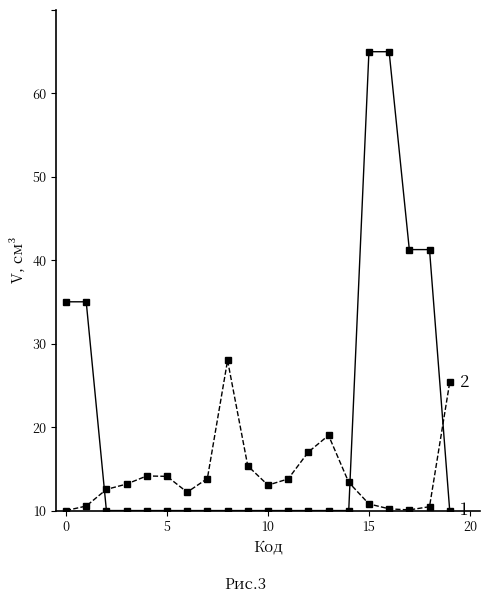

Is this an area chart (filled region under the line)?

No